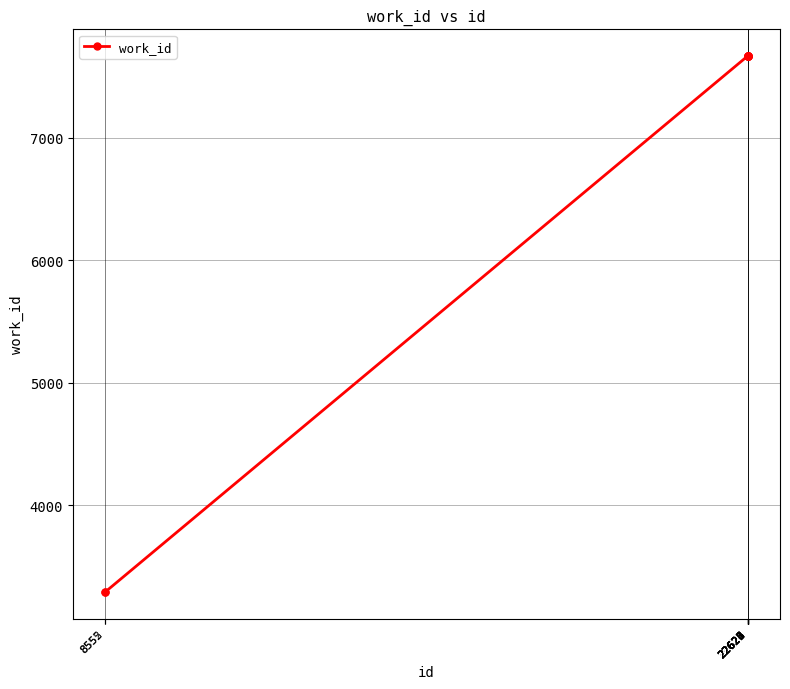

What is the value of the 10th point from the left?

7665